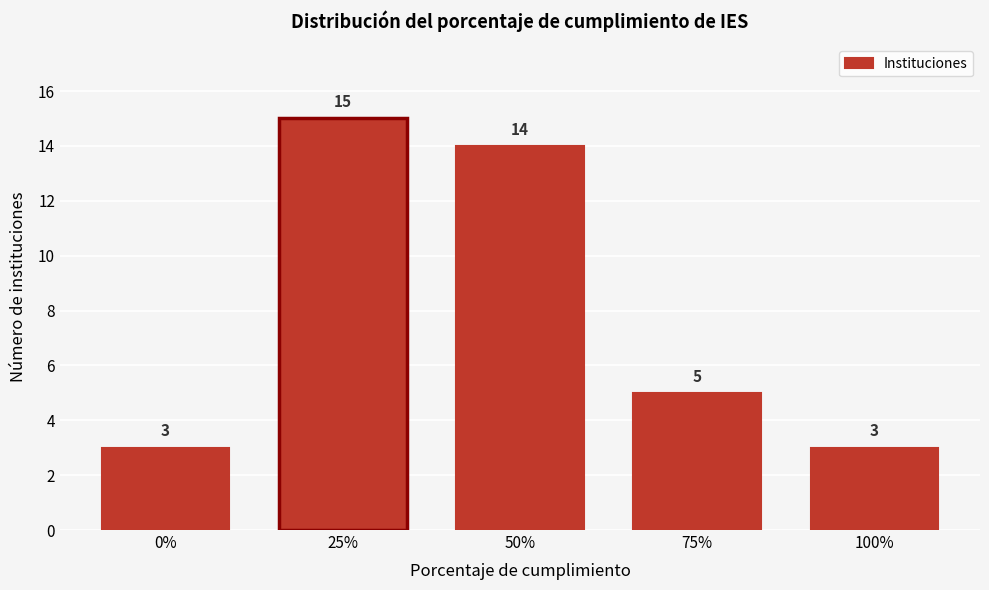

Reading right to left, extract all data points from this chart.

100%=3	75%=5	50%=14	25%=15	0%=3